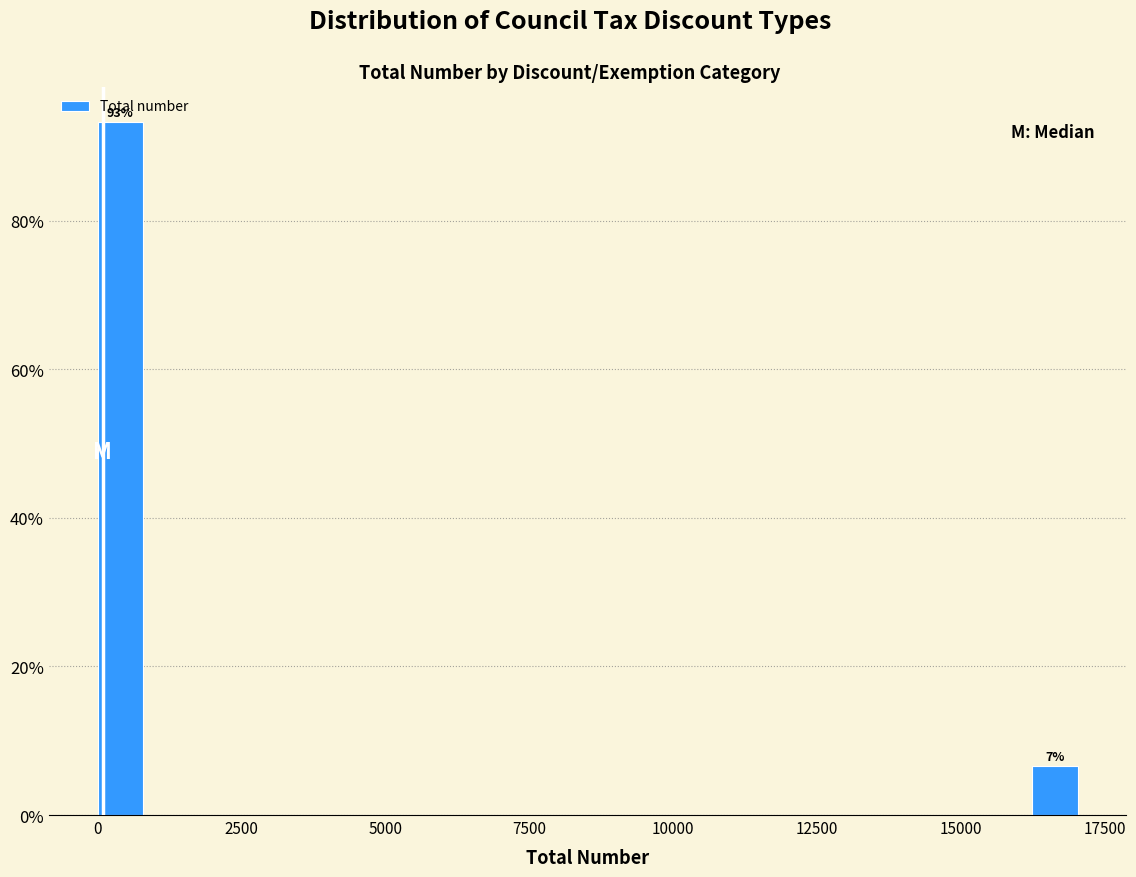

Around what value on the x-axis is the tallest bar? Give the approximate position of its centre, as read against the axis.

500